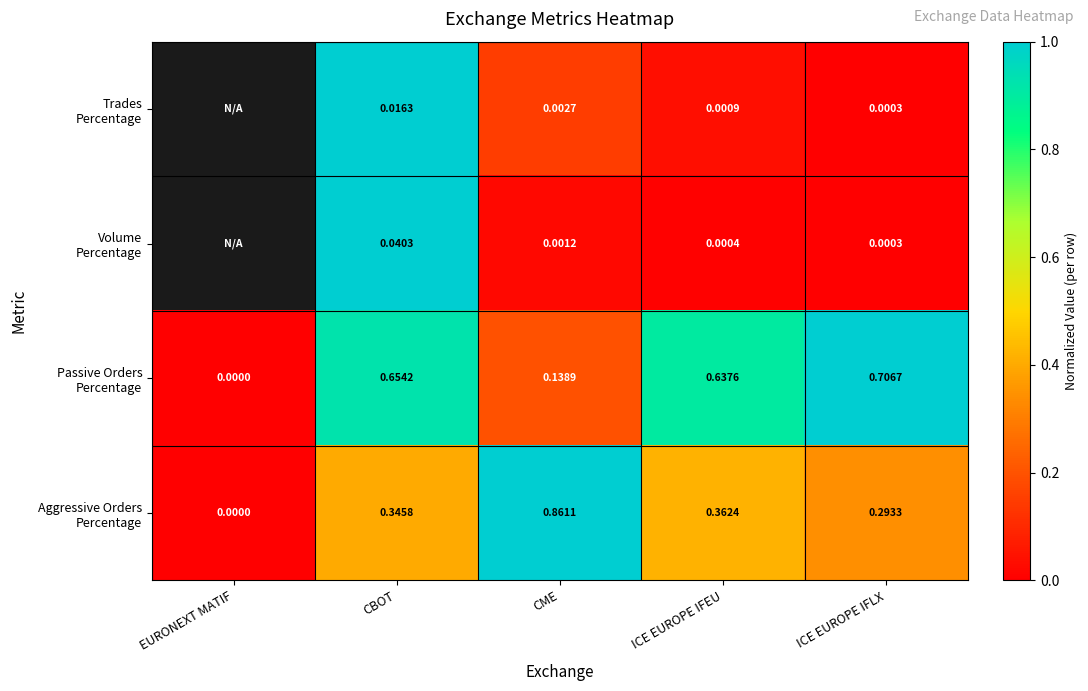

Is it true that Volume Percentage equals 0.0 at ICE EUROPE IFEU?

True